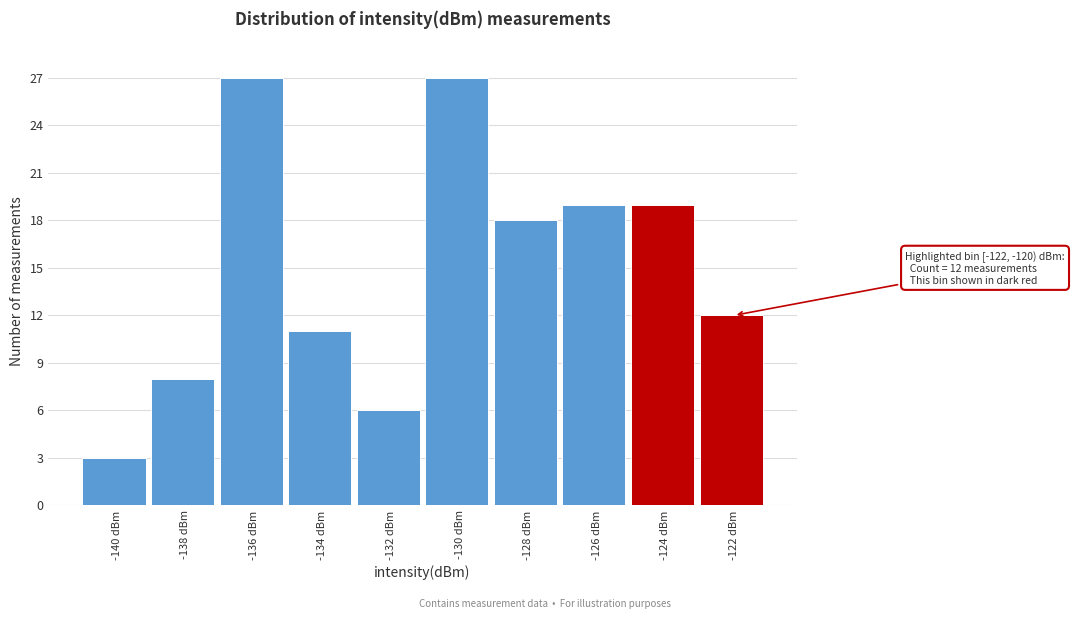

Reading right to left, transcribe all the data shown in this chart.

12	19	19	18	27	6	11	27	8	3